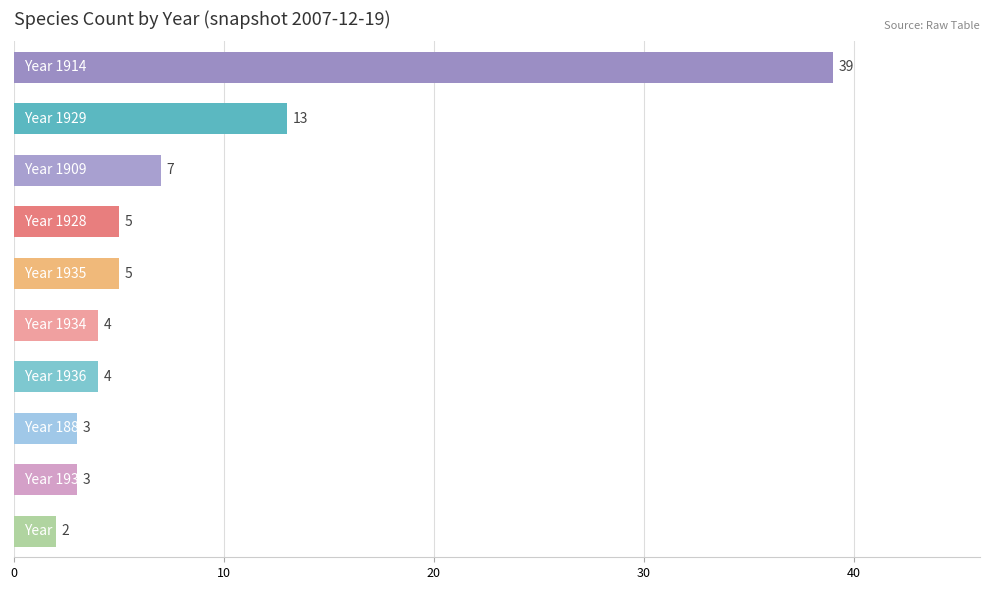

What is the value of the 5th bar from the top?

5